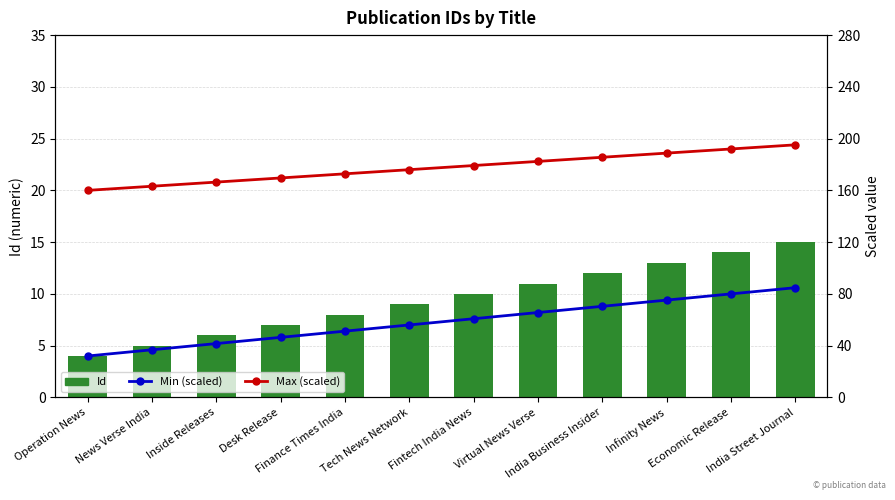

At which label is Id closest to 9?

Tech News Network